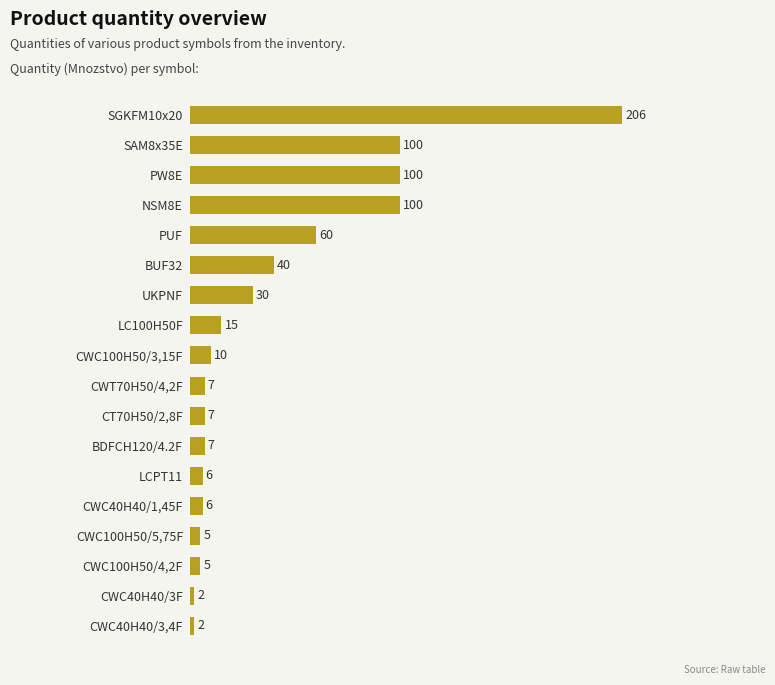

Between SAM8x35E and CWC40H40/3F, which is larger?

SAM8x35E